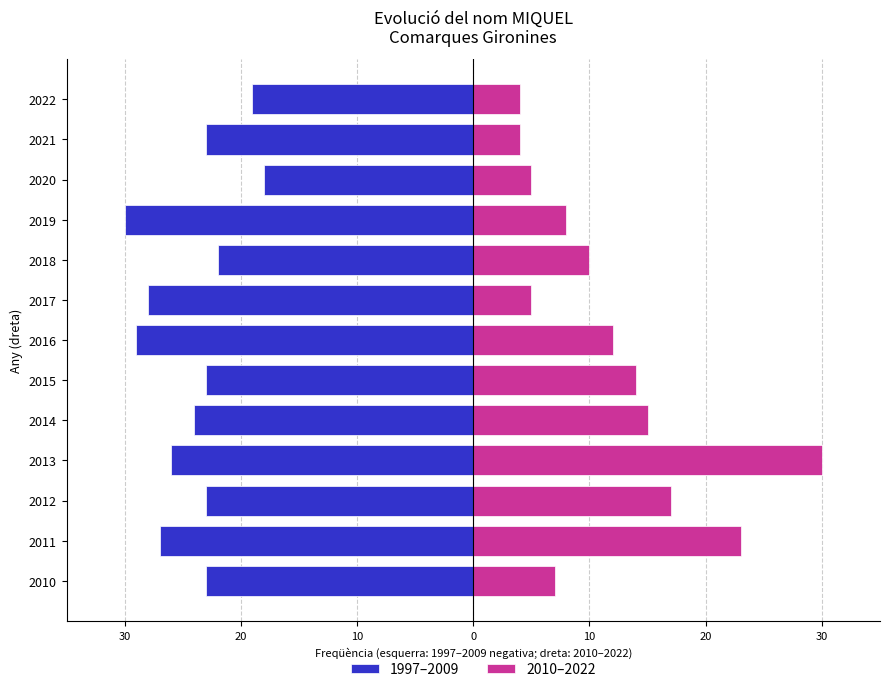

How many data points in 1997–2009 are less than -23?

6